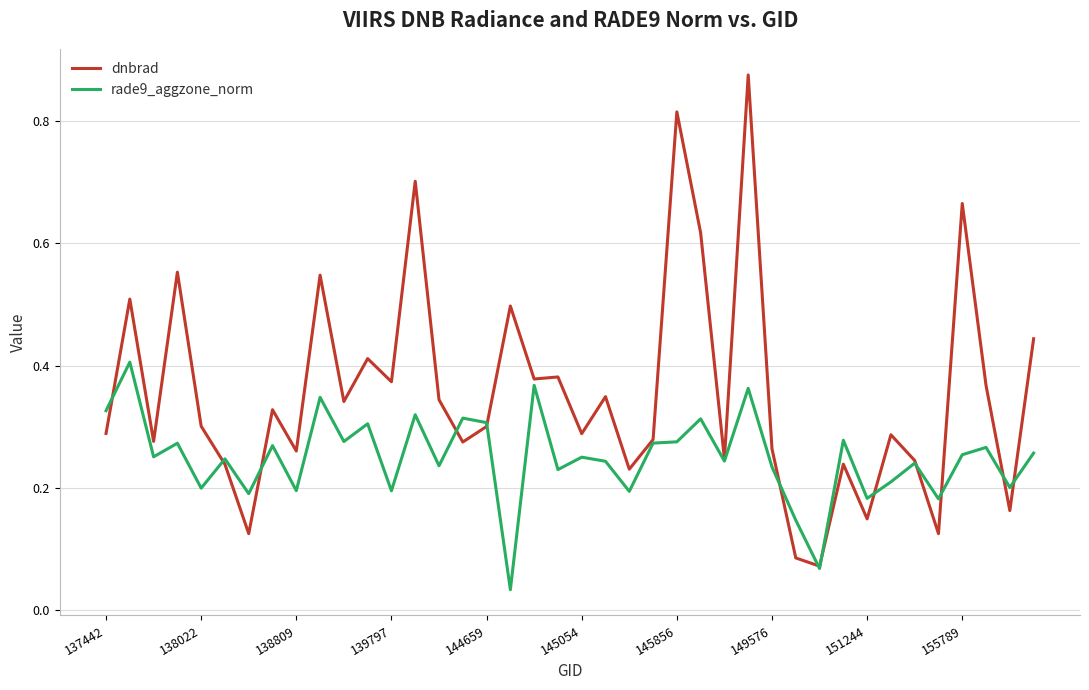

List the series in order of their peak value, lowest first.

rade9_aggzone_norm, dnbrad